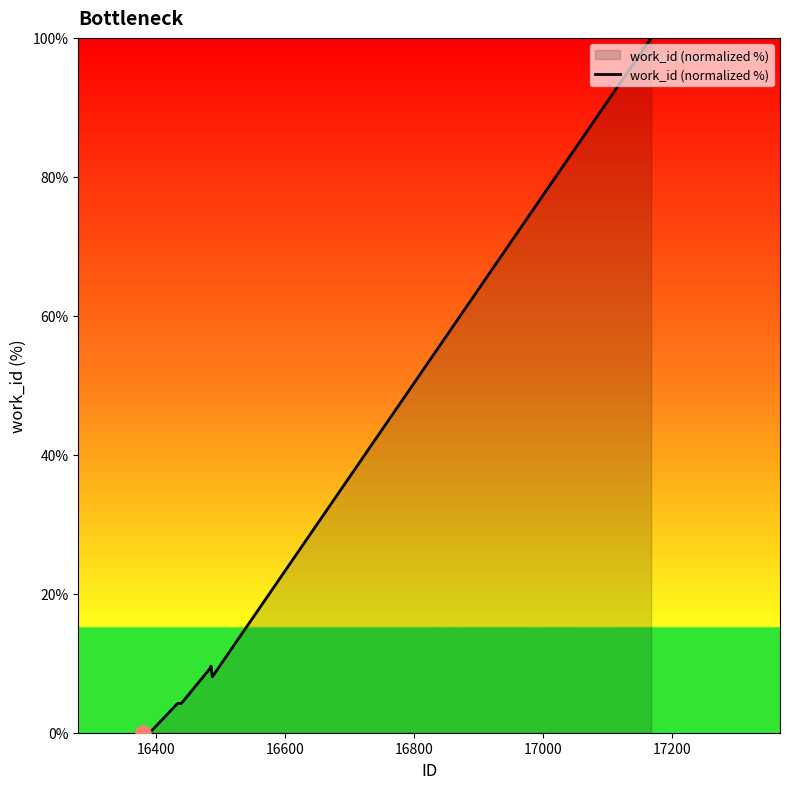

What is the difference between the maximum and minimum values?

100.0